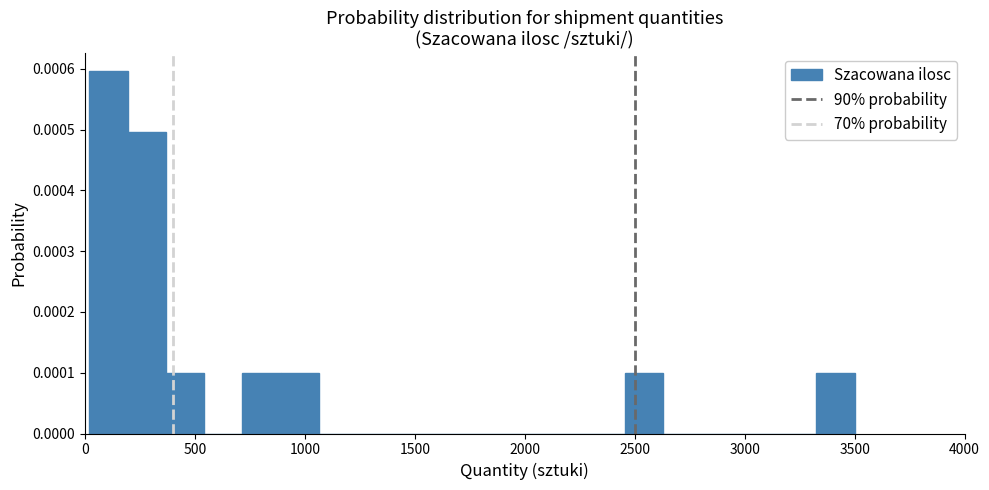

Read against the x-axis, roughly where is the centre of the tallest bar?

100